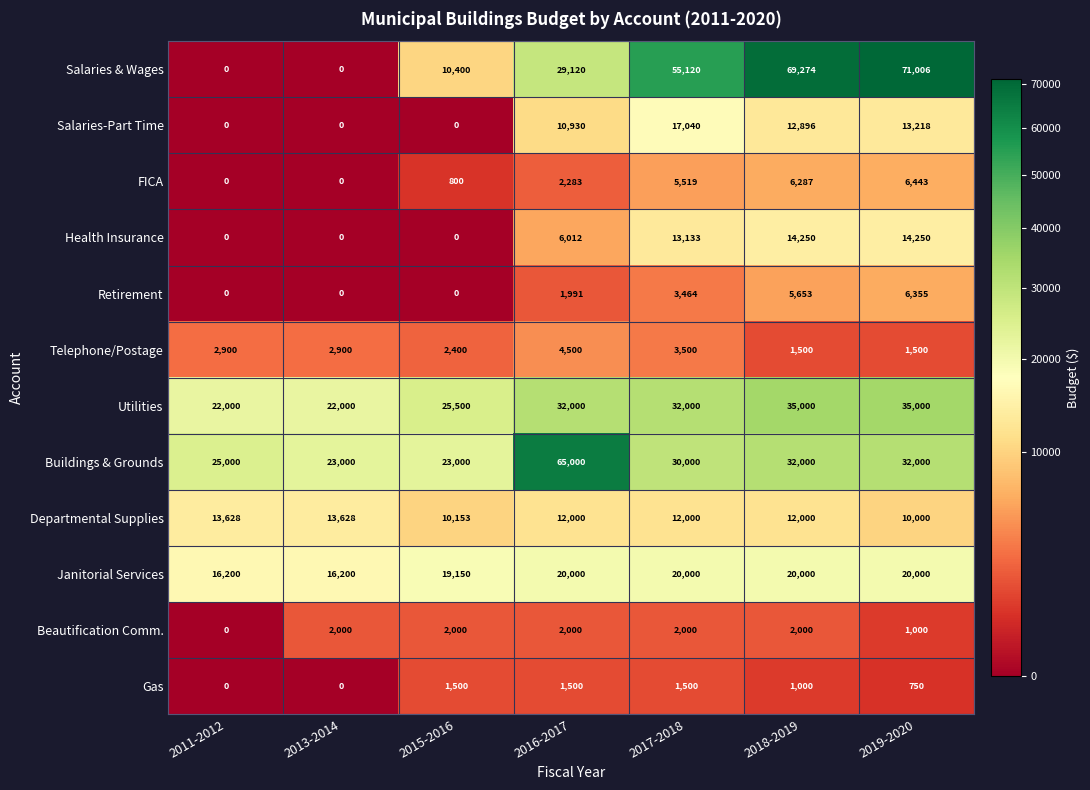

Which series has the largest total across all categories?

Salaries & Wages